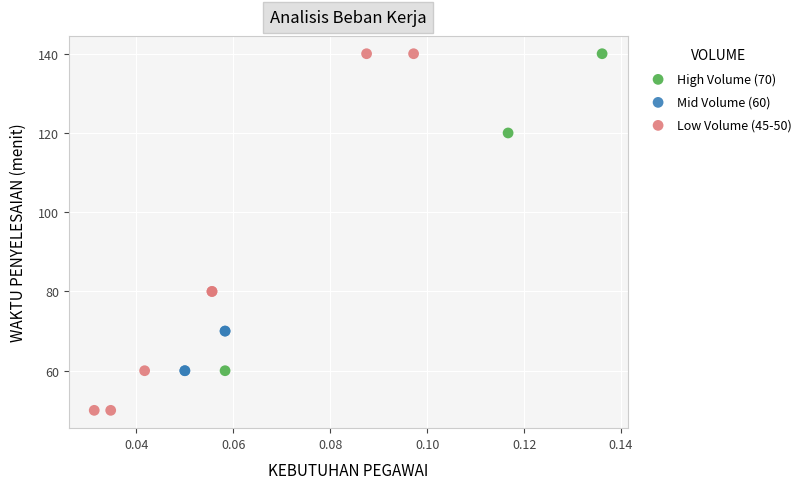

Which series has the largest Y range (max minus min)?

Low Volume (45-50)